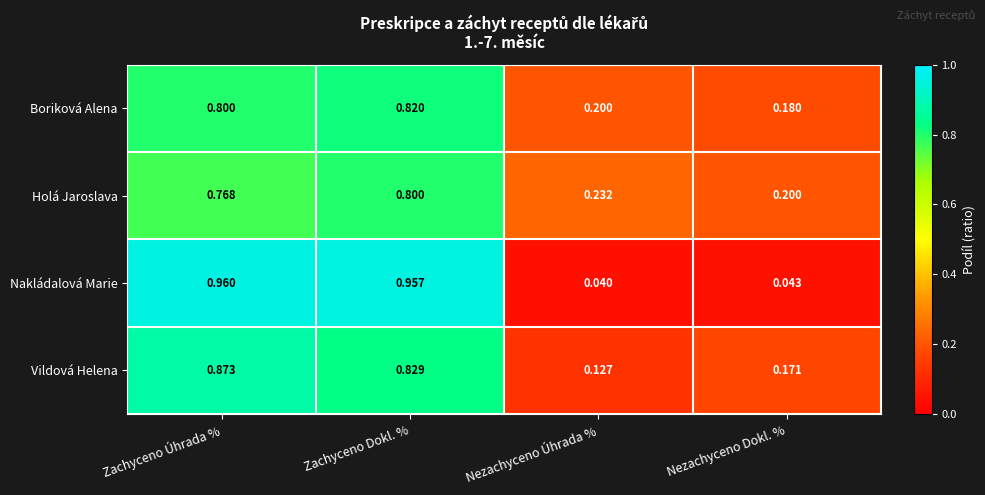

At which category is the sum across all series the highest?

Zachyceno Dokl. %